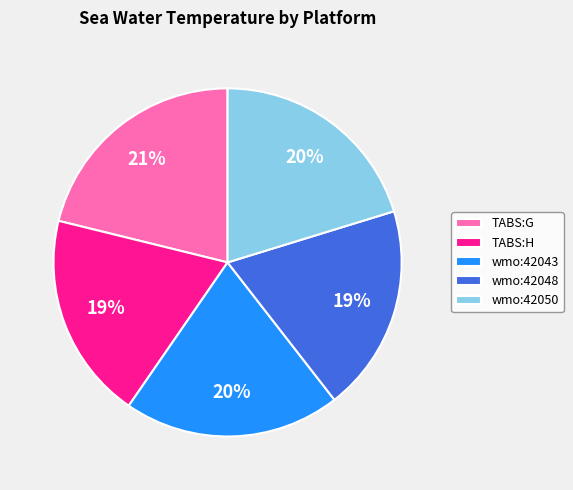

How many segments does this pie chart have?

5